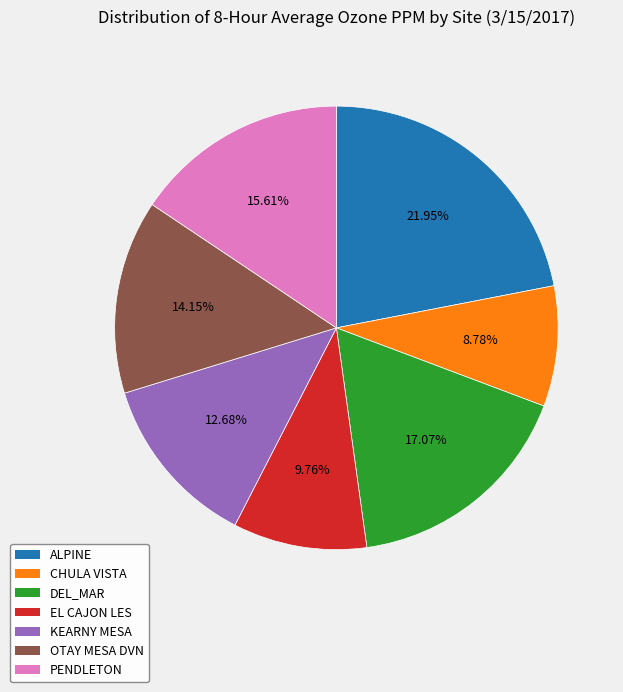

To the nearest percent, what is the difference between the DEL_MAR and KEARNY MESA slice percentages?

4%